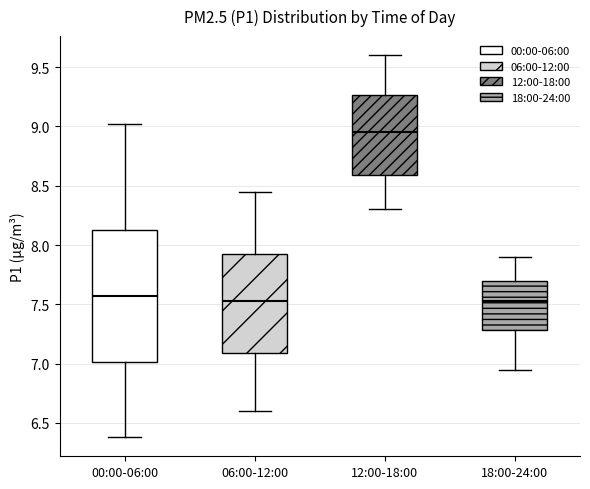

Reading left to right, transcribe this box plot: for each box, give where its median line is, the range the box spans, and where its two whiskers end, as read against the y-axis. The values are not printed on the chart, so give them approximately, as read against the axis.

00:00-06:00: median 7.55, box 7.00 to 8.15, whiskers 6.40 to 9.00
06:00-12:00: median 7.55, box 7.10 to 7.95, whiskers 6.60 to 8.45
12:00-18:00: median 8.95, box 8.60 to 9.25, whiskers 8.30 to 9.60
18:00-24:00: median 7.55, box 7.30 to 7.70, whiskers 6.95 to 7.90